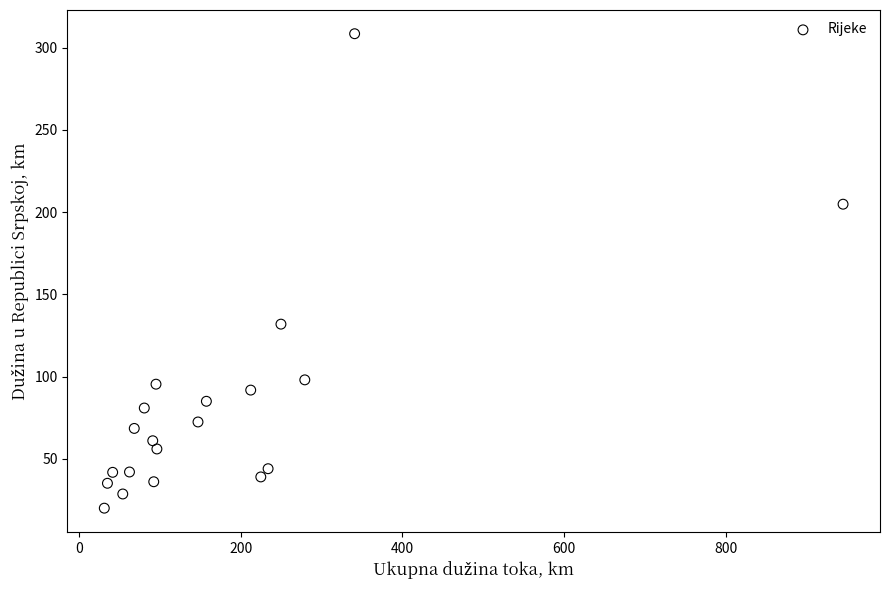

What Y value in the scatter plot is closest to 164?

131.9